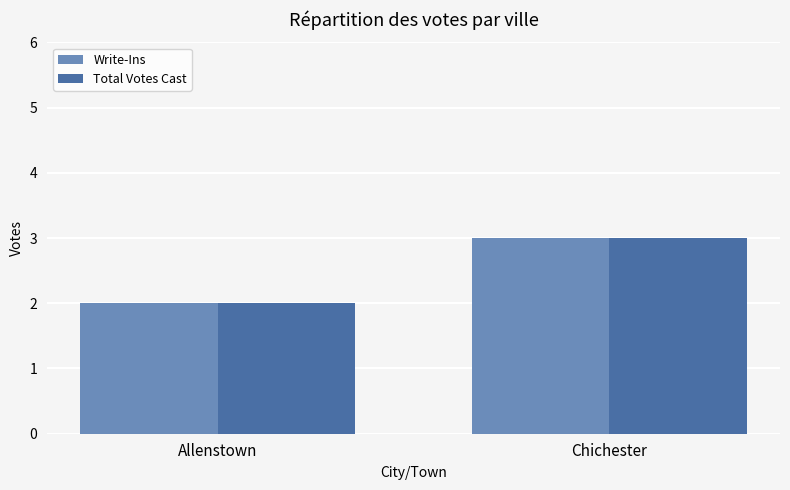

At which label does Write-Ins reach its peak?

Chichester